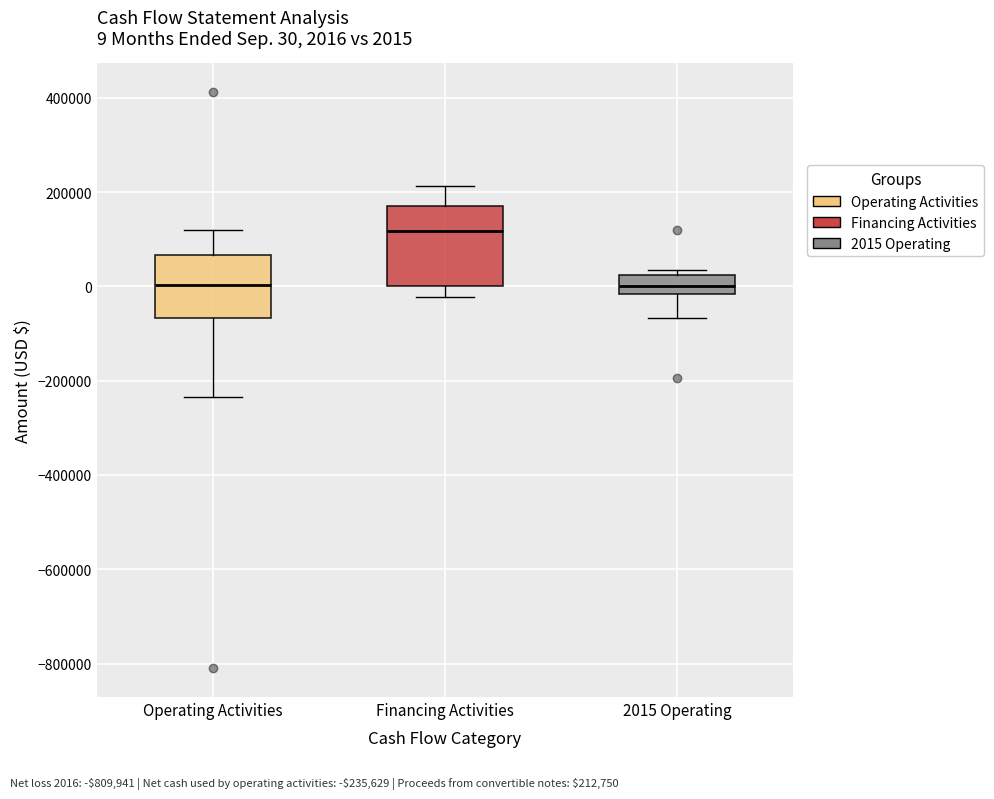

Which box's median line is the highest?

Financing Activities